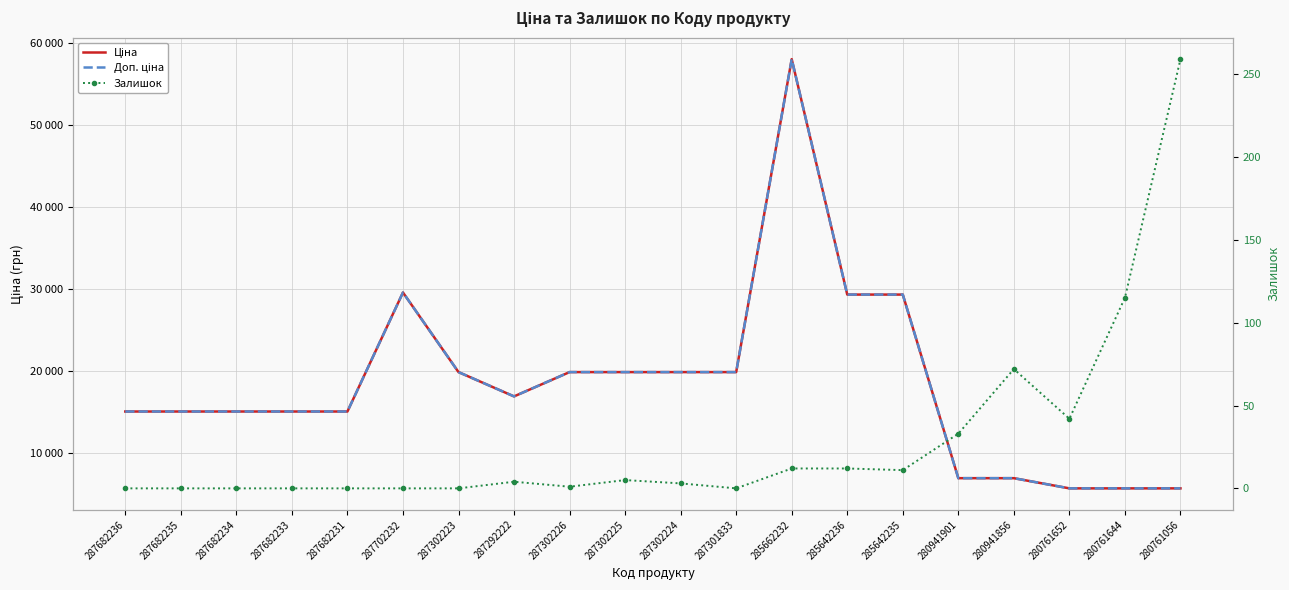

What is the difference between the maximum and minimum values in the Залишок series?

259.0